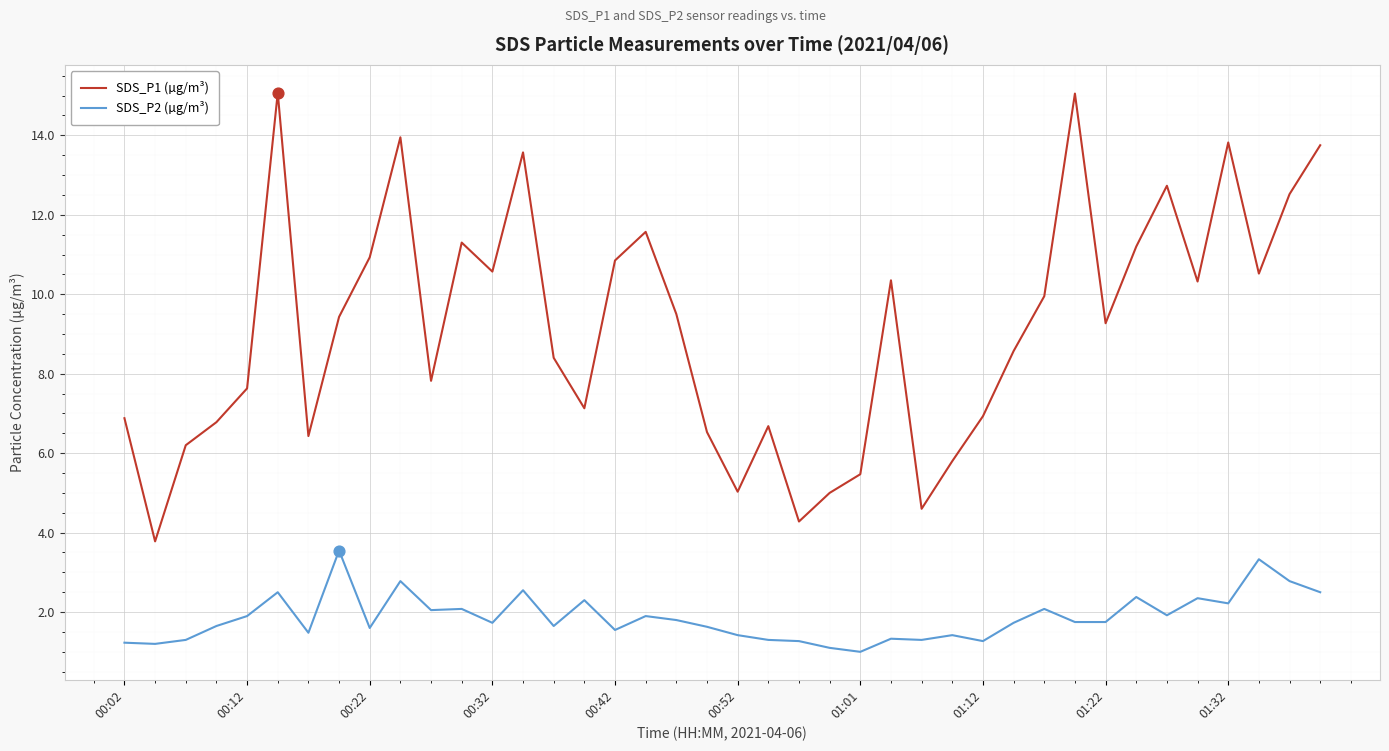

Which series has the widest spread of values?

SDS_P1 (µg/m³)